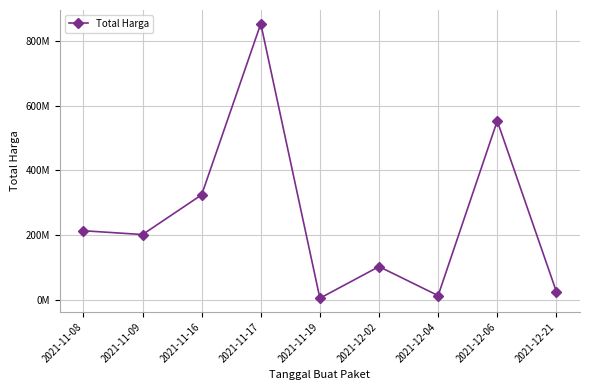

Rank the categories by value from lowest to highest.

2021-11-19, 2021-12-04, 2021-12-21, 2021-12-02, 2021-11-09, 2021-11-08, 2021-11-16, 2021-12-06, 2021-11-17